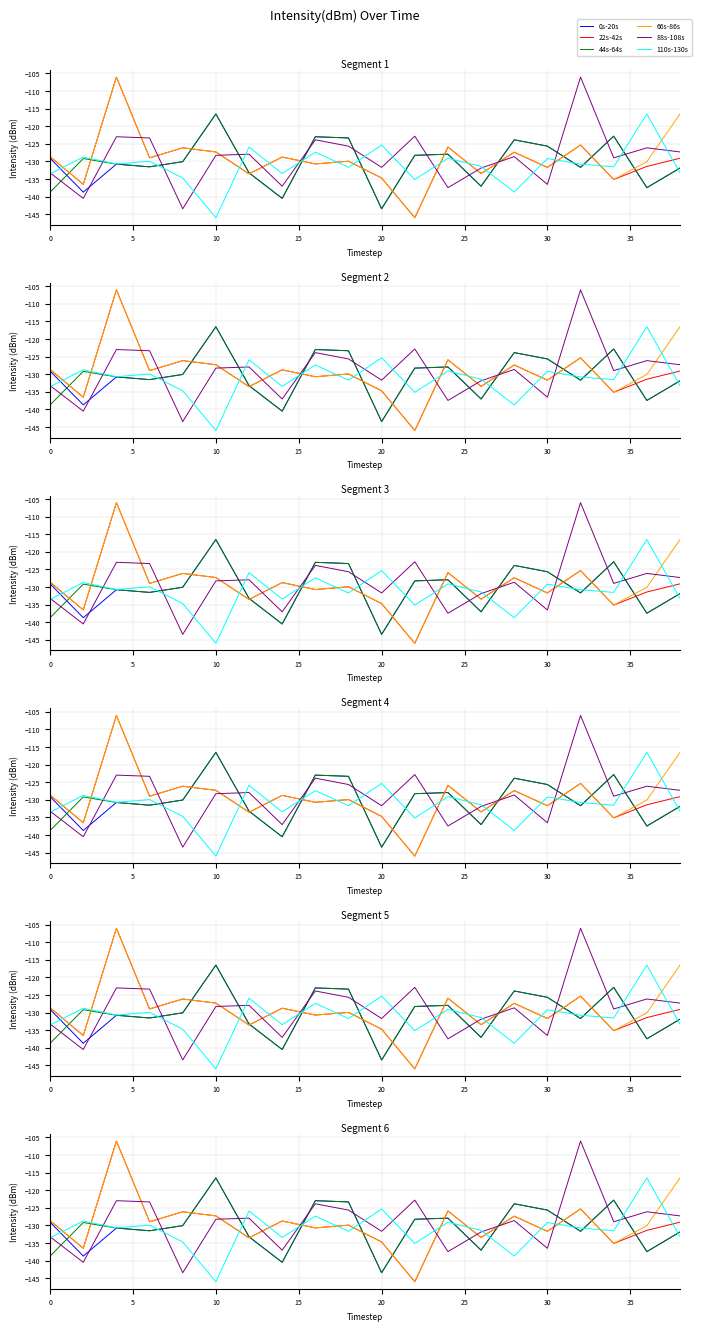

Which series has the largest total across all categories?

66s-86s